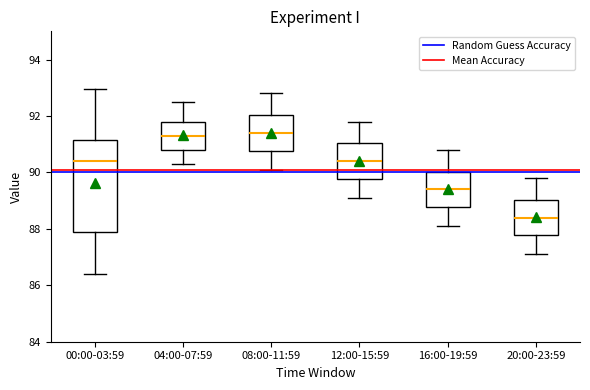

Reading left to right, read every box against the y-axis: the position of its median line, the range the box covers, and the ends of its whiskers. The values are not printed on the chart, so give them approximately, as read against the axis.

00:00-03:59: median 90.4, box 87.8 to 91.2, whiskers 86.4 to 93.0
04:00-07:59: median 91.4, box 90.8 to 91.8, whiskers 90.4 to 92.6
08:00-11:59: median 91.4, box 90.8 to 92.0, whiskers 90.2 to 92.8
12:00-15:59: median 90.4, box 89.8 to 91.0, whiskers 89.2 to 91.8
16:00-19:59: median 89.4, box 88.8 to 90.0, whiskers 88.2 to 90.8
20:00-23:59: median 88.4, box 87.8 to 89.0, whiskers 87.2 to 89.8